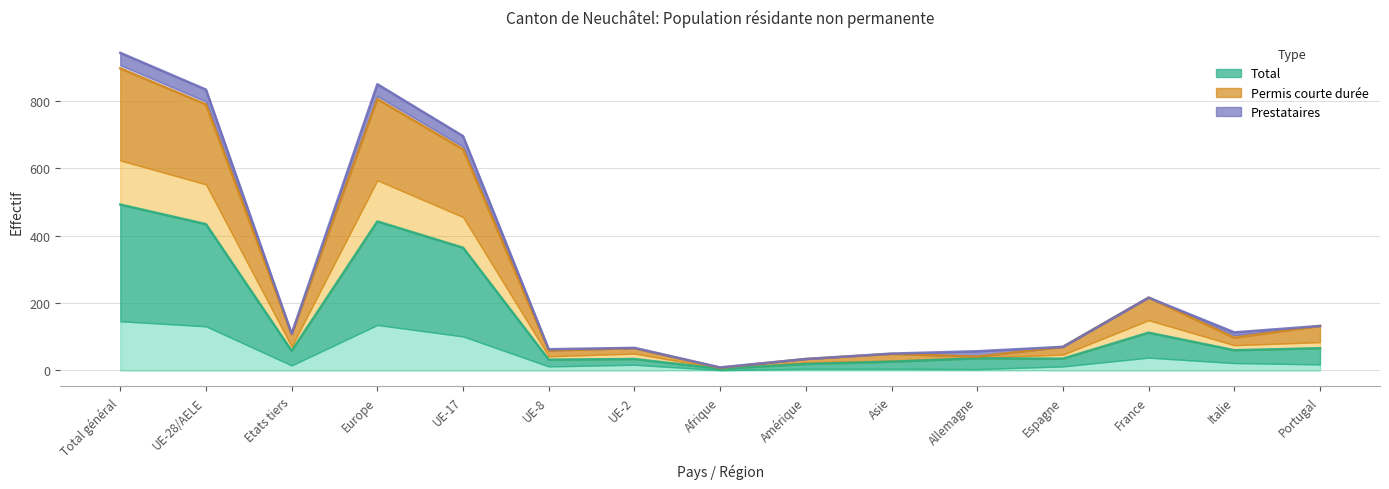

Between UE-28/AELE and UE-8, which series saw the biggest shift?

Permis courte durée (Femmes)